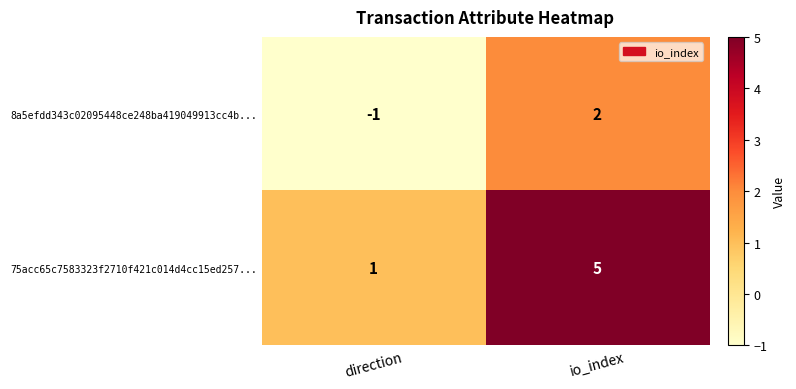

Which label corresponds to the smallest value in the chart?

direction